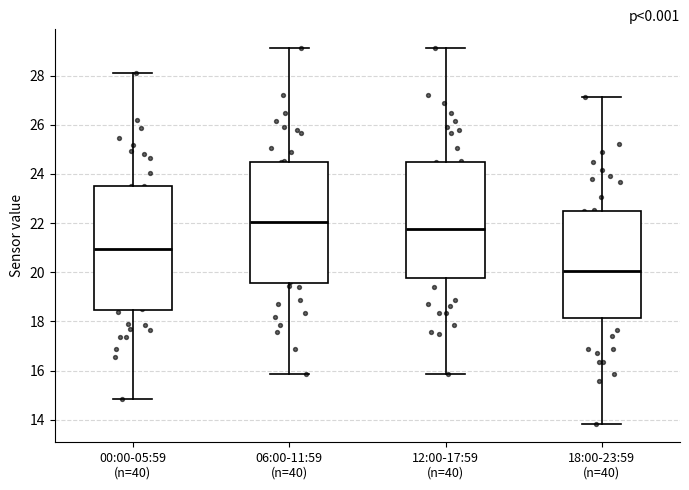

Where is the lower edge of the box for 06:00-11:59 (n=40) on the y-axis? The values are not printed on the chart, so give them approximately, as read against the axis.

19.6